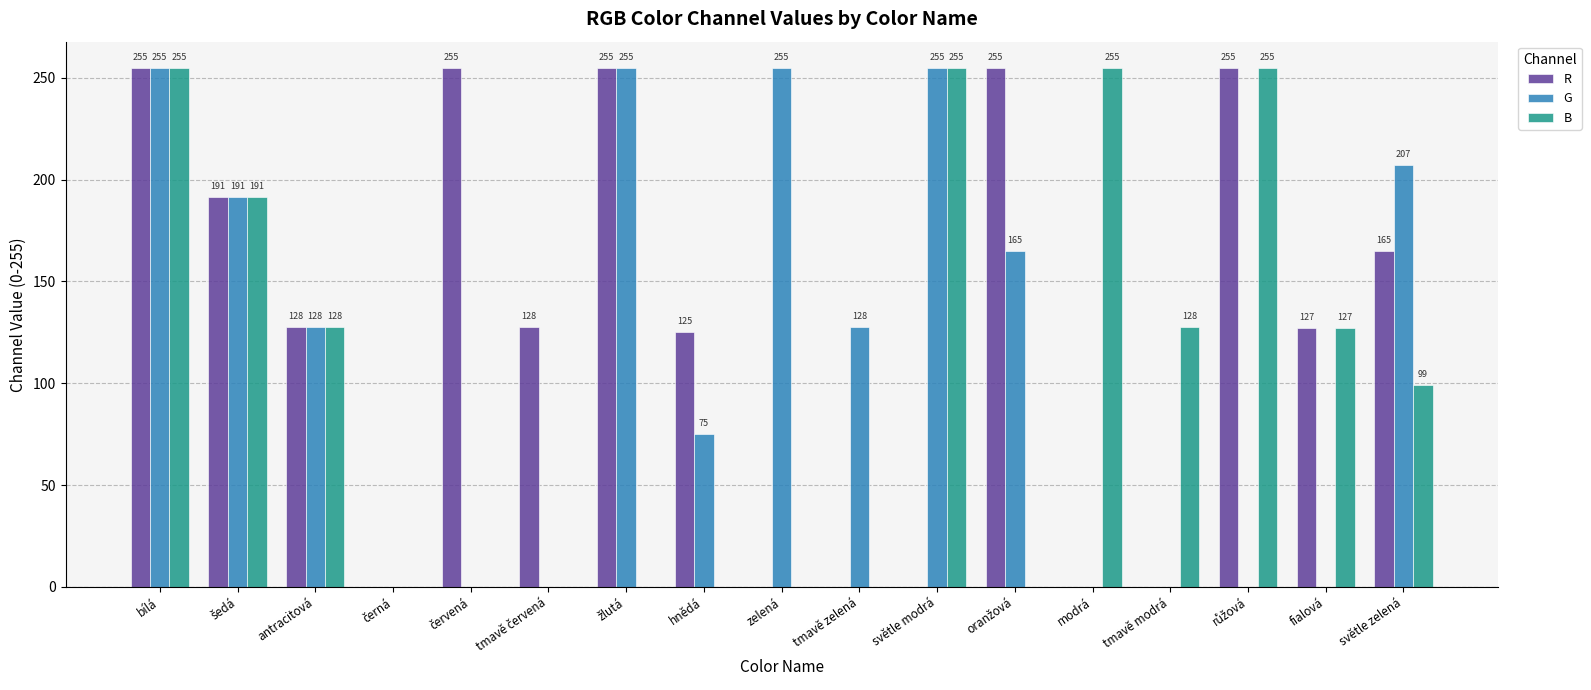

How many R values are between 0 and 255?

17